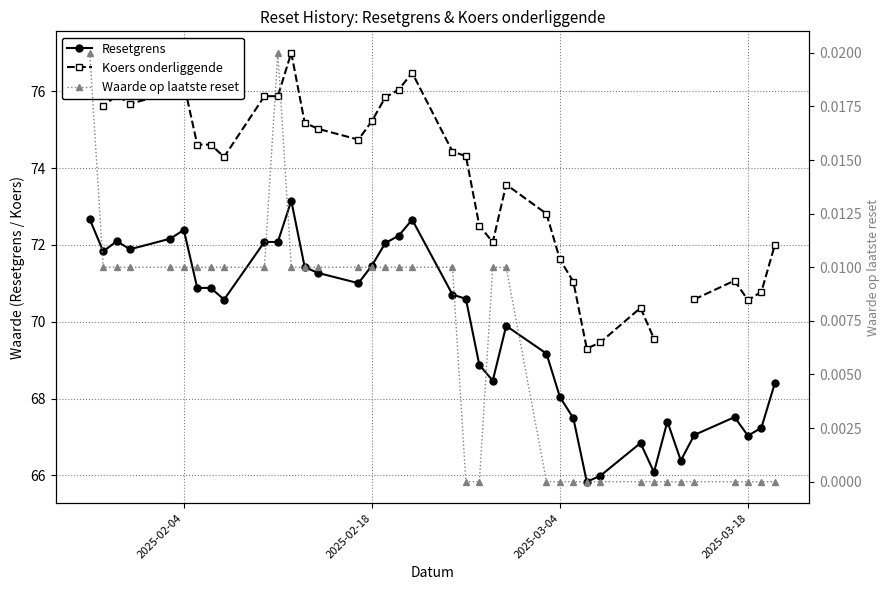

True or false: Resetgrens has more than 0 points higher than both neighbors.

True